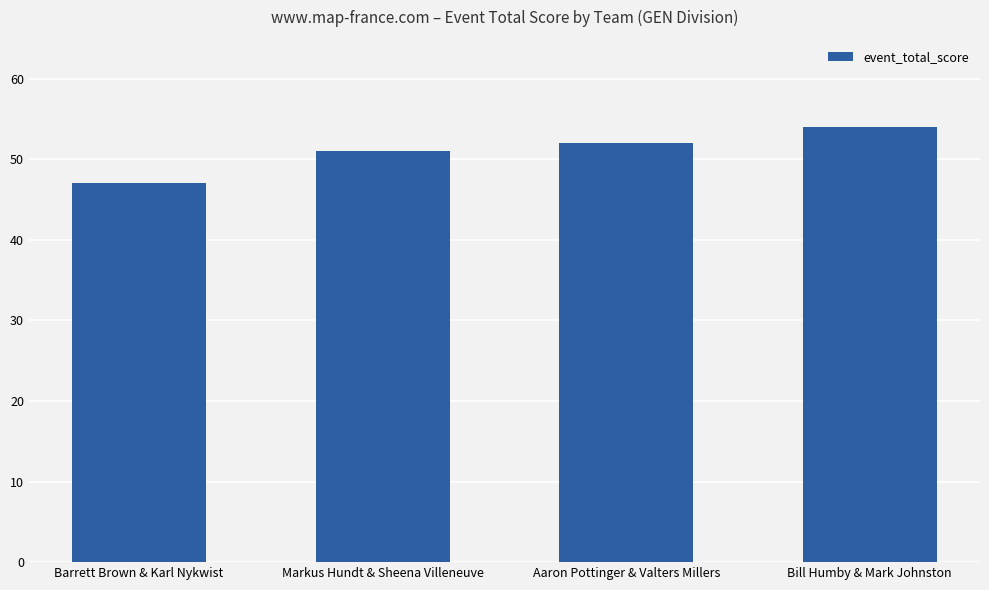

Count the values in the range 51 to 54.

3